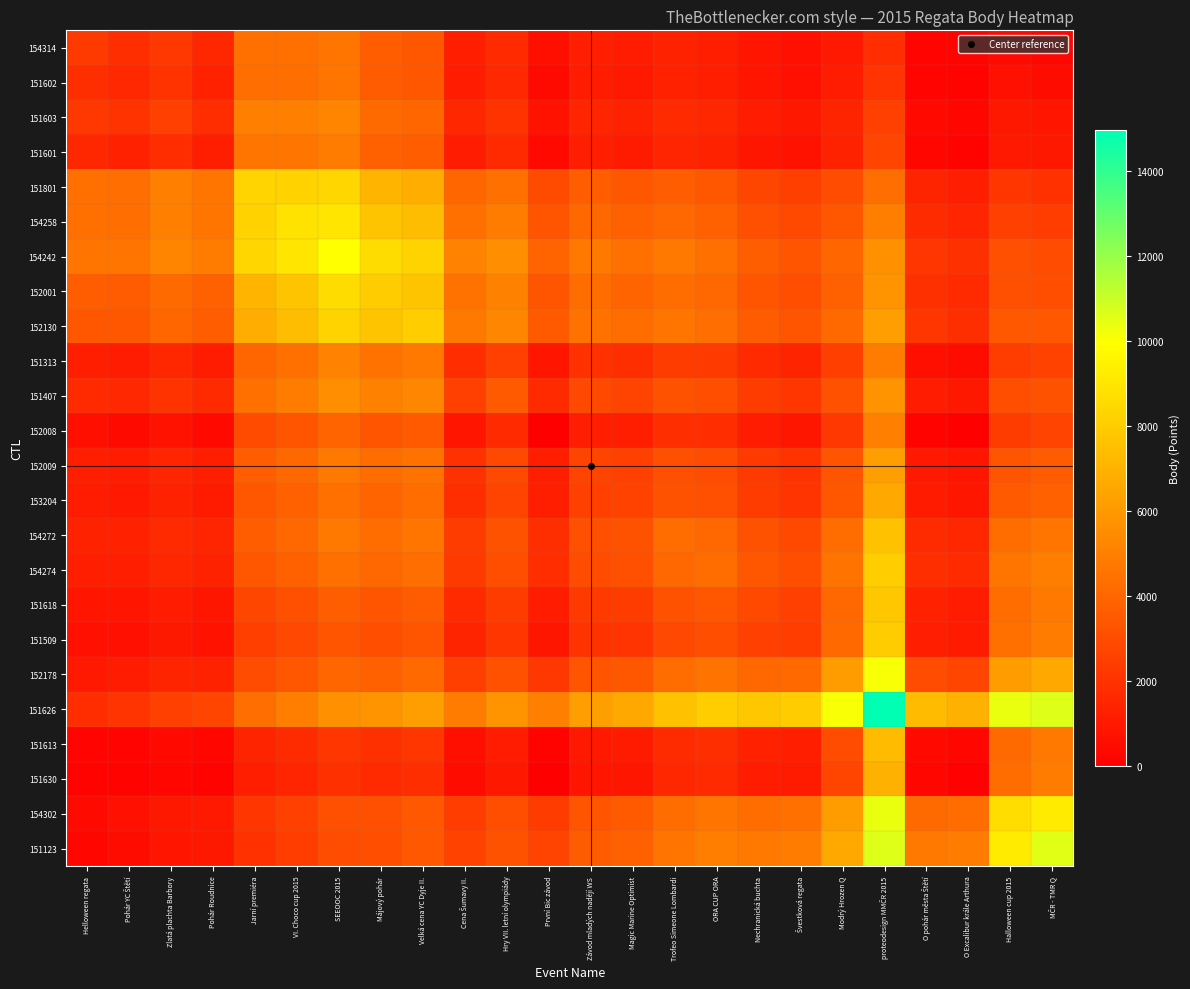

What is the total value across all series at Pohár YC Štětí?

41161.7